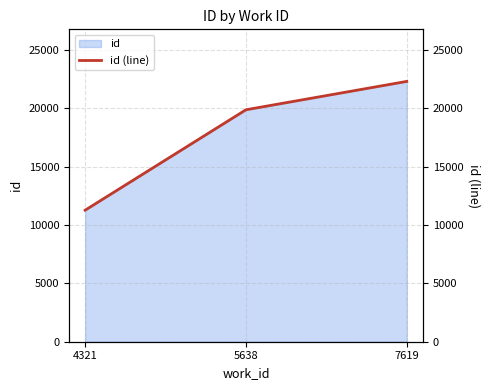

Reading right to left, list all the values displayed in this chart.

22303	19872	11267